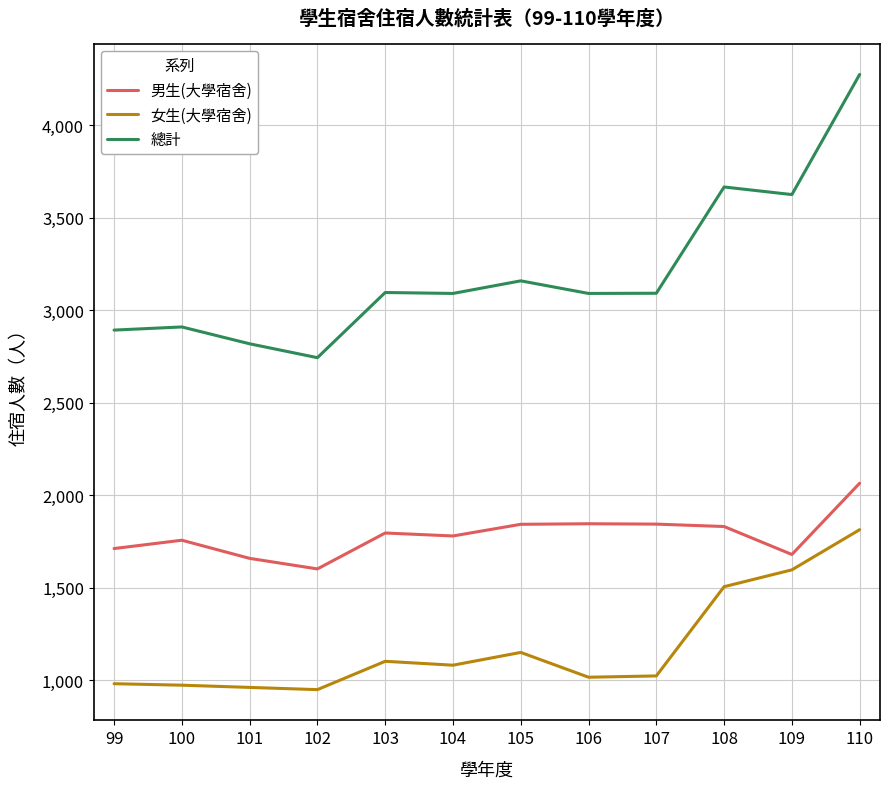

At how many categories does at least one series exceed 3876?

1